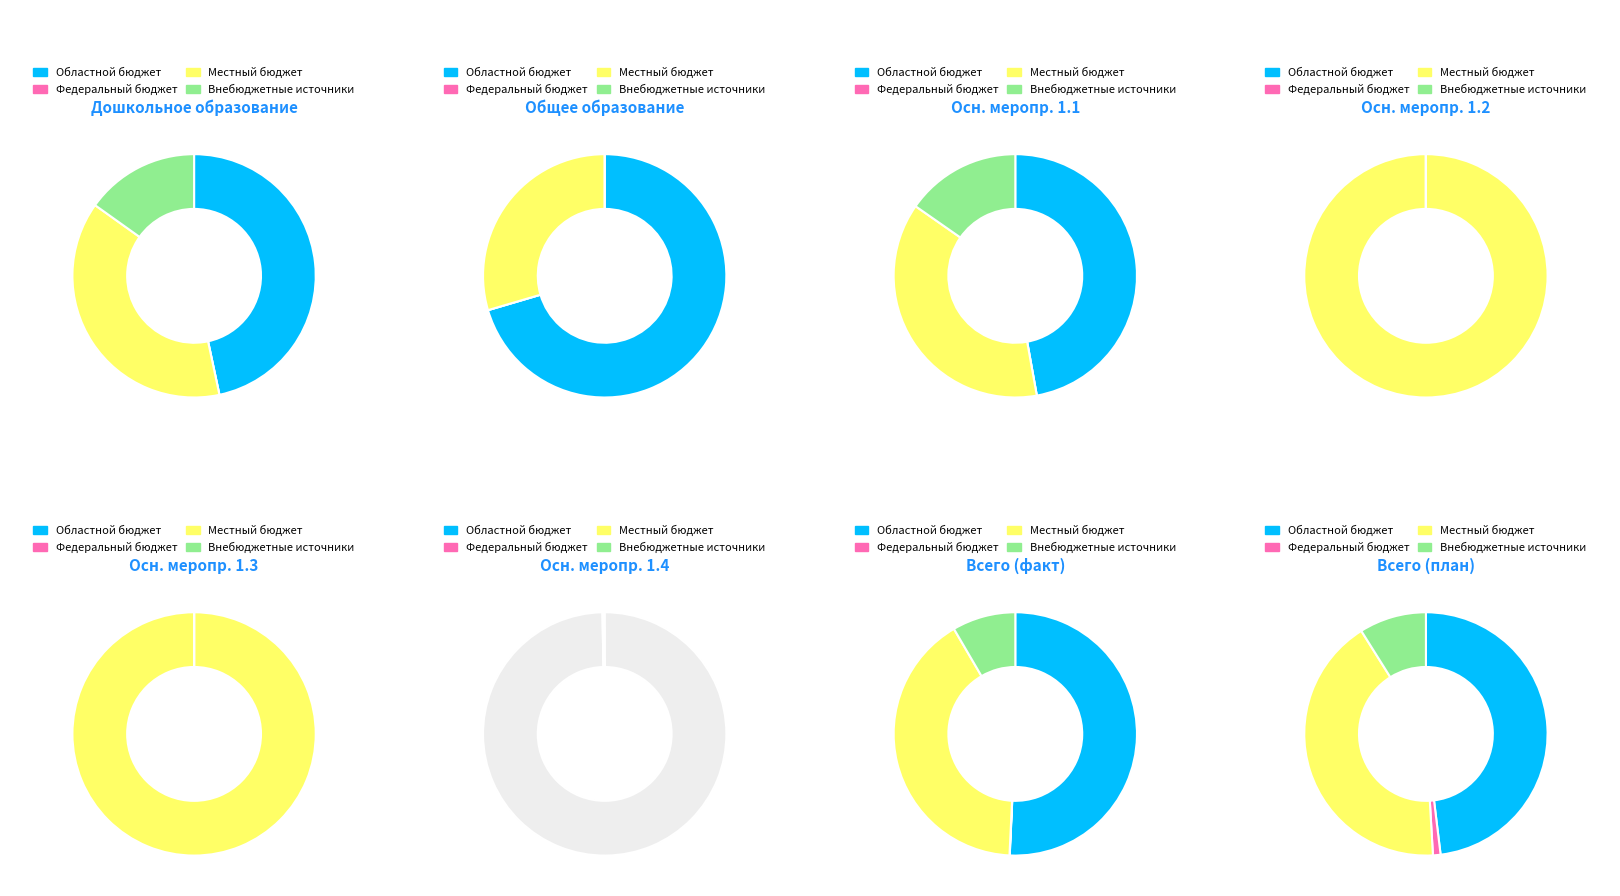

The Внебюджетные источники slice represents 1% of the pie. True or false?

False